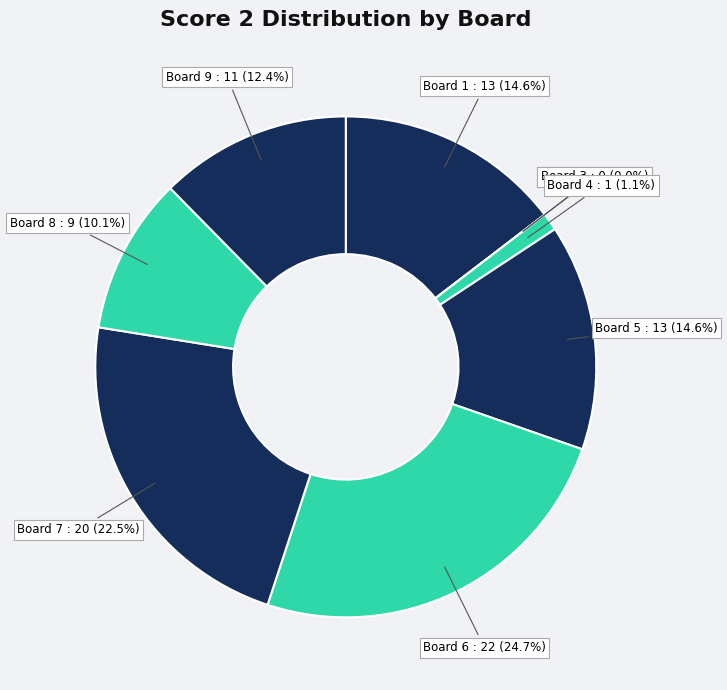

What is the largest slice in the pie chart?

6